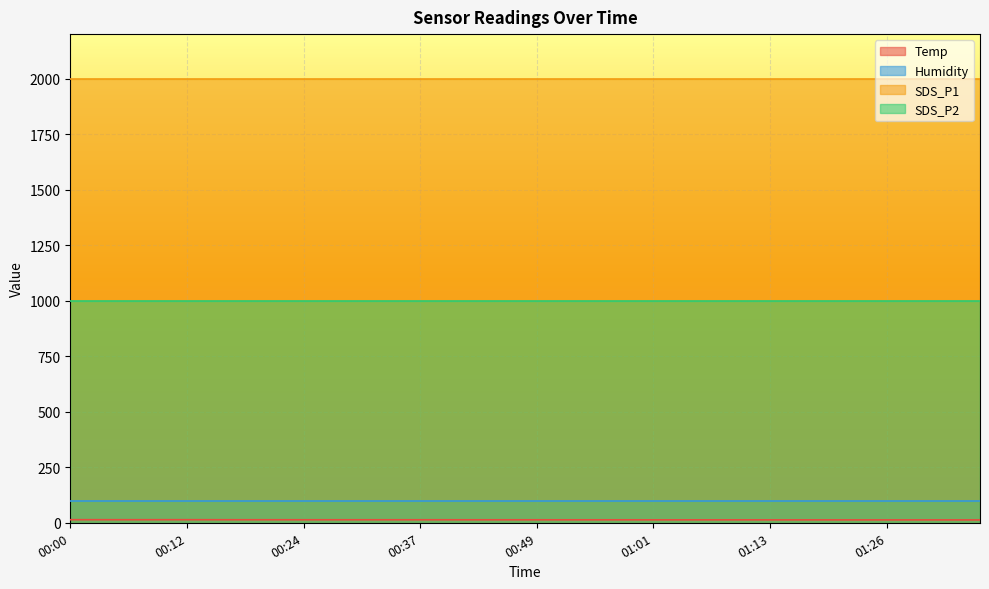

Reading left to right, list all the values displayed in this chart.

Temp: 00:00=13.8	00:02=13.8	00:05=13.7	00:07=13.7	00:10=13.8	00:12=13.8	00:15=13.7	00:17=13.6	00:20=13.6	00:22=13.6	00:24=13.5	00:27=13.5	00:29=13.5	00:32=13.5	00:34=13.5	00:37=13.5	00:39=13.5	00:42=13.4	00:44=13.4	00:47=13.4	00:49=13.4	00:51=13.3	00:54=13.3	00:56=13.3	00:59=13.3	01:01=13.2	01:04=13.2	01:06=13.2	01:09=13.2	01:11=13.2	01:13=13.1	01:16=13.1	01:18=13.1	01:21=13.0	01:23=13.0	01:26=13.0	01:28=13.0	01:30=13.0	01:33=12.9	01:35=12.9
Humidity: 00:00=99.9	00:02=99.9	00:05=99.9	00:07=99.9	00:10=99.9	00:12=99.9	00:15=99.9	00:17=99.9	00:20=99.9	00:22=99.9	00:24=99.9	00:27=99.9	00:29=99.9	00:32=99.9	00:34=99.9	00:37=99.9	00:39=99.9	00:42=99.9	00:44=99.9	00:47=99.9	00:49=99.9	00:51=99.9	00:54=99.9	00:56=99.9	00:59=99.9	01:01=99.9	01:04=99.9	01:06=99.9	01:09=99.9	01:11=99.9	01:13=99.9	01:16=99.9	01:18=99.9	01:21=99.9	01:23=99.9	01:26=99.9	01:28=99.9	01:30=99.9	01:33=99.9	01:35=99.9
SDS_P1: 00:00=1999.9	00:02=1999.9	00:05=1999.9	00:07=1999.9	00:10=1999.9	00:12=1999.9	00:15=1999.9	00:17=1999.9	00:20=1999.9	00:22=1999.9	00:24=1999.9	00:27=1999.9	00:29=1999.9	00:32=1999.9	00:34=1999.9	00:37=1999.9	00:39=1999.9	00:42=1999.9	00:44=1999.9	00:47=1999.9	00:49=1999.9	00:51=1999.9	00:54=1999.9	00:56=1999.9	00:59=1999.9	01:01=1999.9	01:04=1999.9	01:06=1999.9	01:09=1999.9	01:11=1999.9	01:13=1999.9	01:16=1999.9	01:18=1999.9	01:21=1999.9	01:23=1999.9	01:26=1999.9	01:28=1999.9	01:30=1999.9	01:33=1999.9	01:35=1999.9
SDS_P2: 00:00=999.9	00:02=999.9	00:05=999.9	00:07=999.9	00:10=999.9	00:12=999.9	00:15=999.9	00:17=999.9	00:20=999.9	00:22=999.9	00:24=999.9	00:27=999.9	00:29=999.9	00:32=999.9	00:34=999.9	00:37=999.9	00:39=999.9	00:42=999.9	00:44=999.9	00:47=999.9	00:49=999.9	00:51=999.9	00:54=999.9	00:56=999.9	00:59=999.9	01:01=999.9	01:04=999.9	01:06=999.9	01:09=999.9	01:11=999.9	01:13=999.9	01:16=999.9	01:18=999.9	01:21=999.9	01:23=999.9	01:26=999.9	01:28=999.9	01:30=999.9	01:33=999.9	01:35=999.9